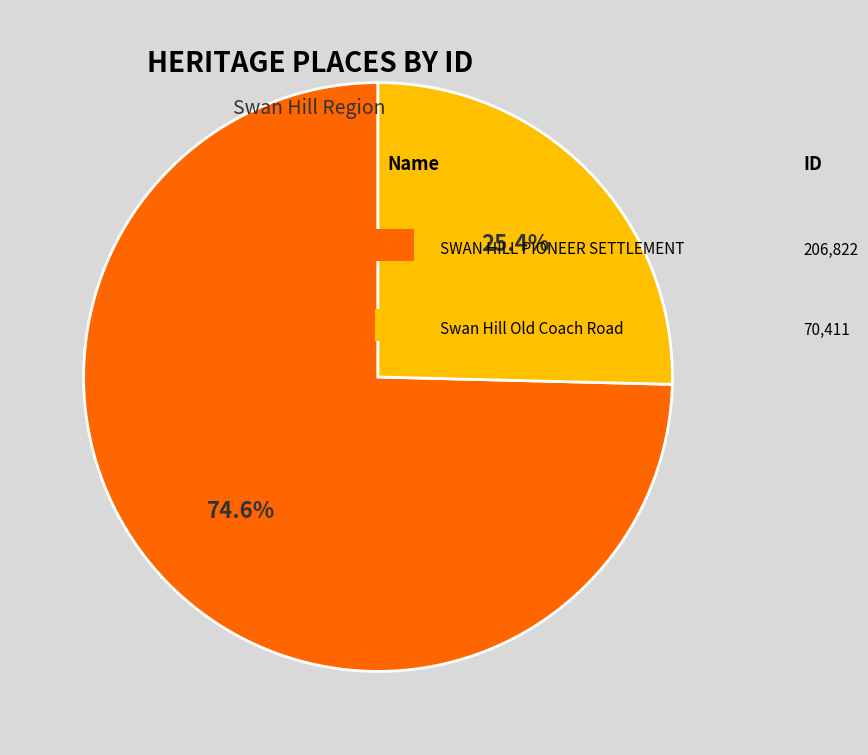

Does any single category account for the majority?

Yes